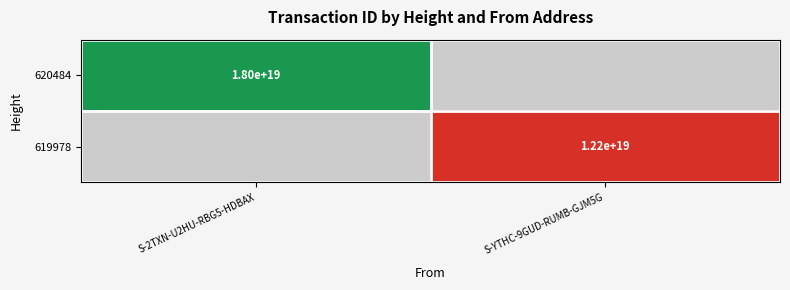

True or false: 619978 has a value of 19.1 at S-YTHC-9GUD-RUMB-GJM5G.

True